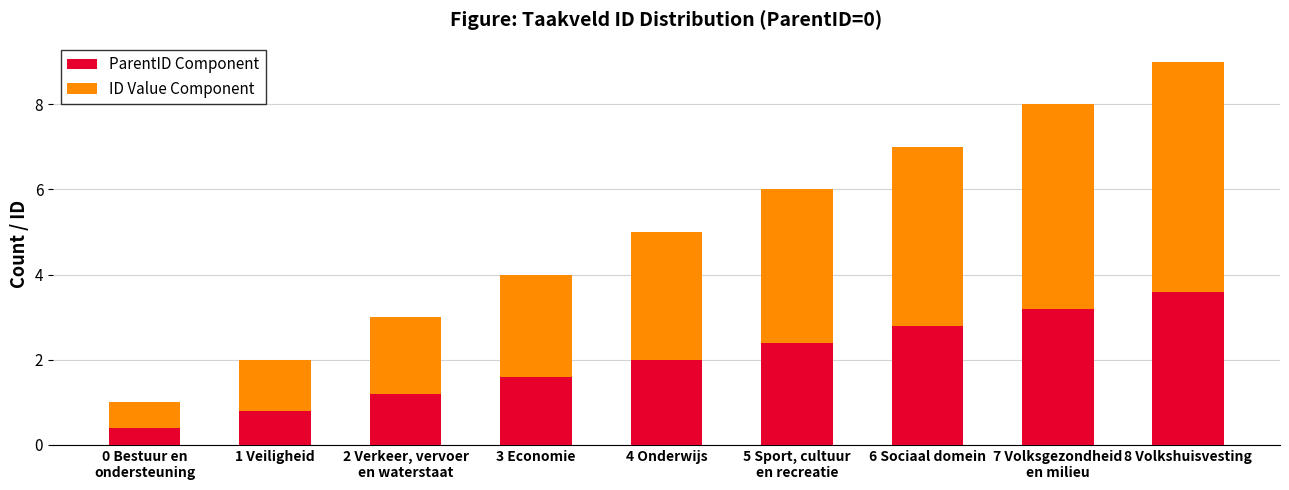

What is the total value across all series at 7 Volksgezondheid
en milieu?

8.0